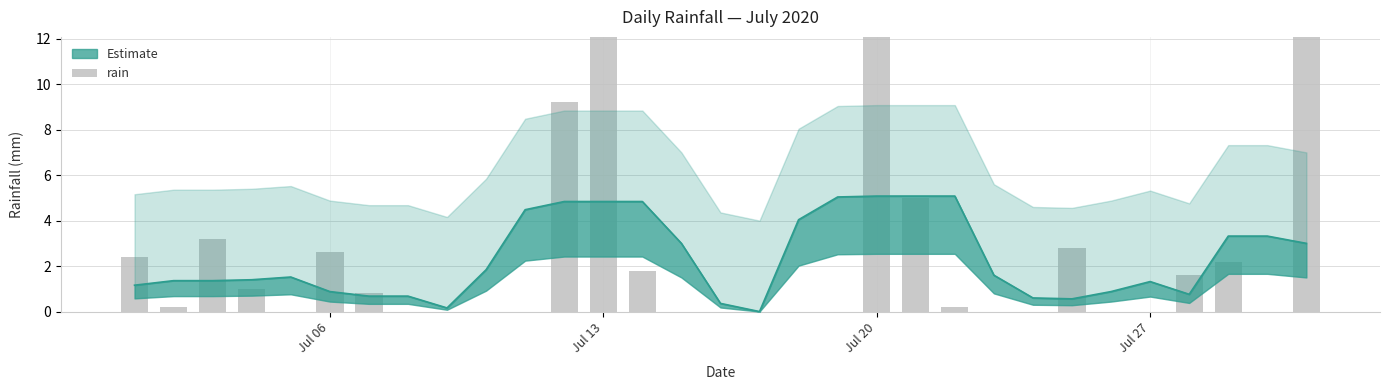

Is it true that the value at 17 is 9.4?

False